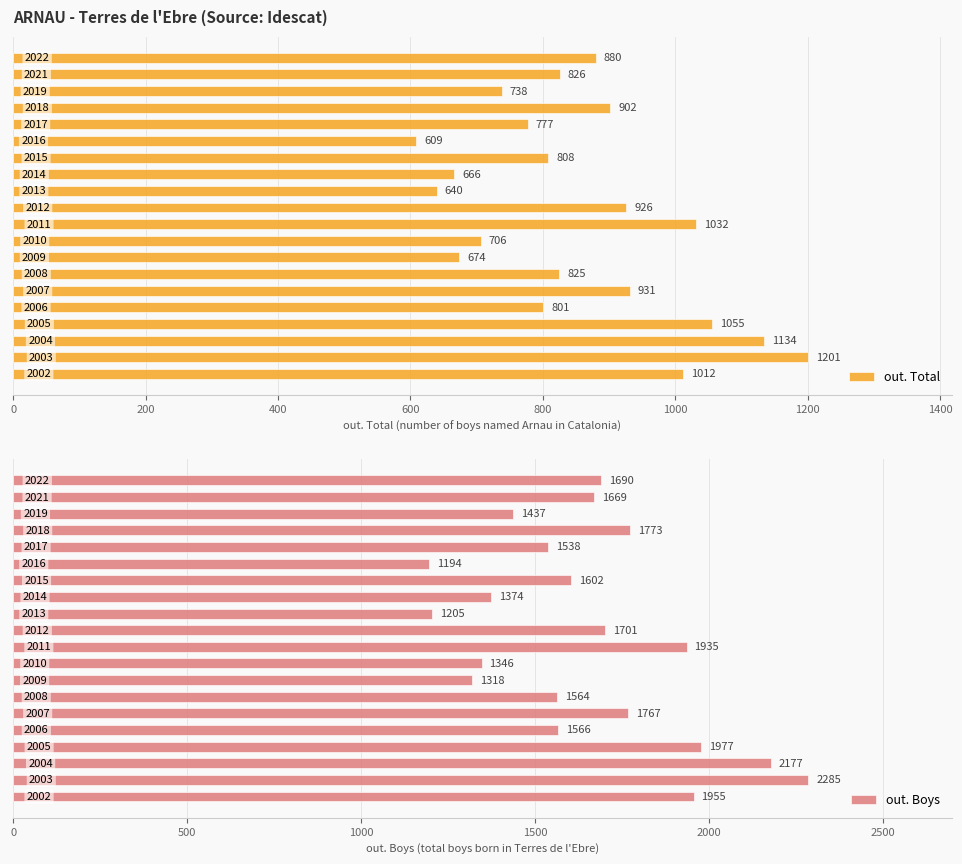

Reading left to right, extract all data points from this chart.

out. Total: 880	826	738	902	777	609	808	666	640	926	1032	706	674	825	931	801	1055	1134	1201	1012
out. Boys: 1690	1669	1437	1773	1538	1194	1602	1374	1205	1701	1935	1346	1318	1564	1767	1566	1977	2177	2285	1955